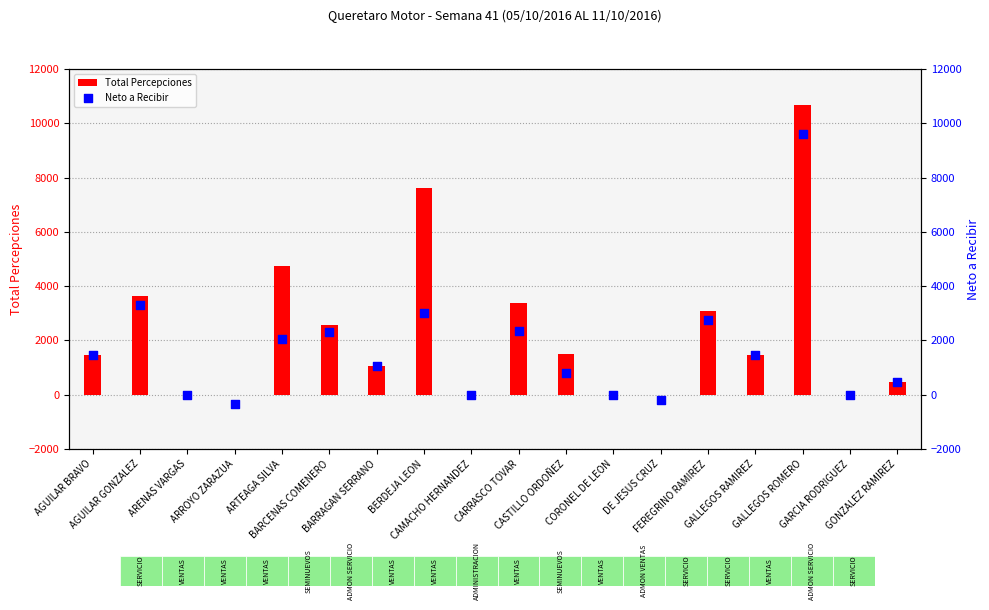

Which series has the widest spread of Y values?

Total Percepciones